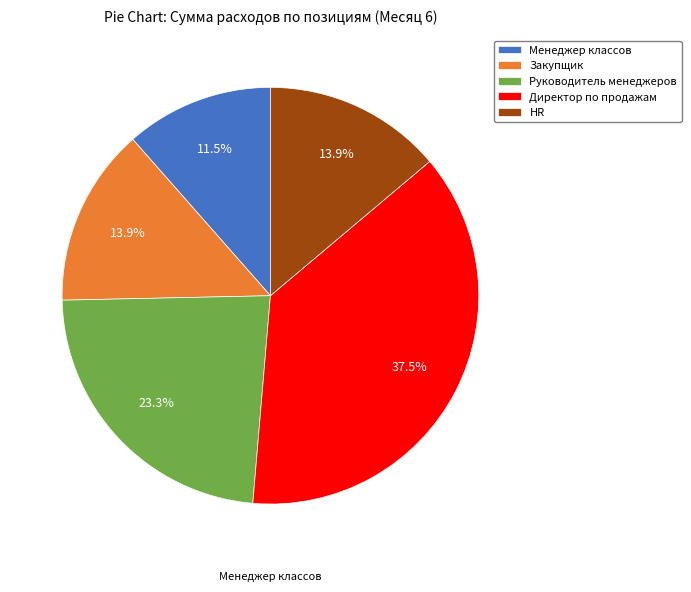

How many segments does this pie chart have?

5